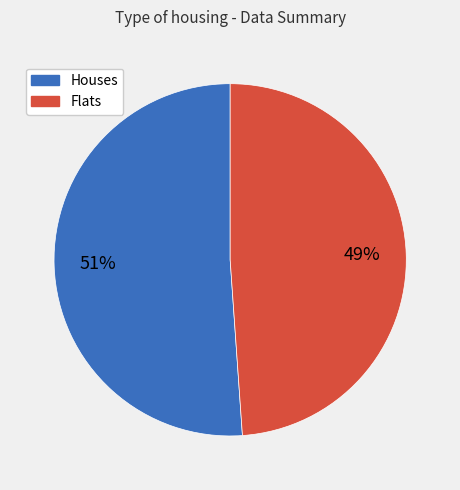

To the nearest percent, what is the average slice percentage?

50%